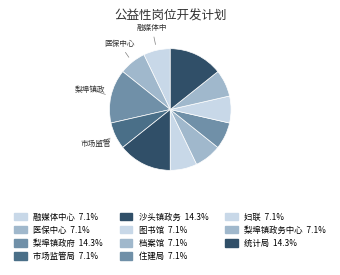

Count the number of slices in the pie.

11